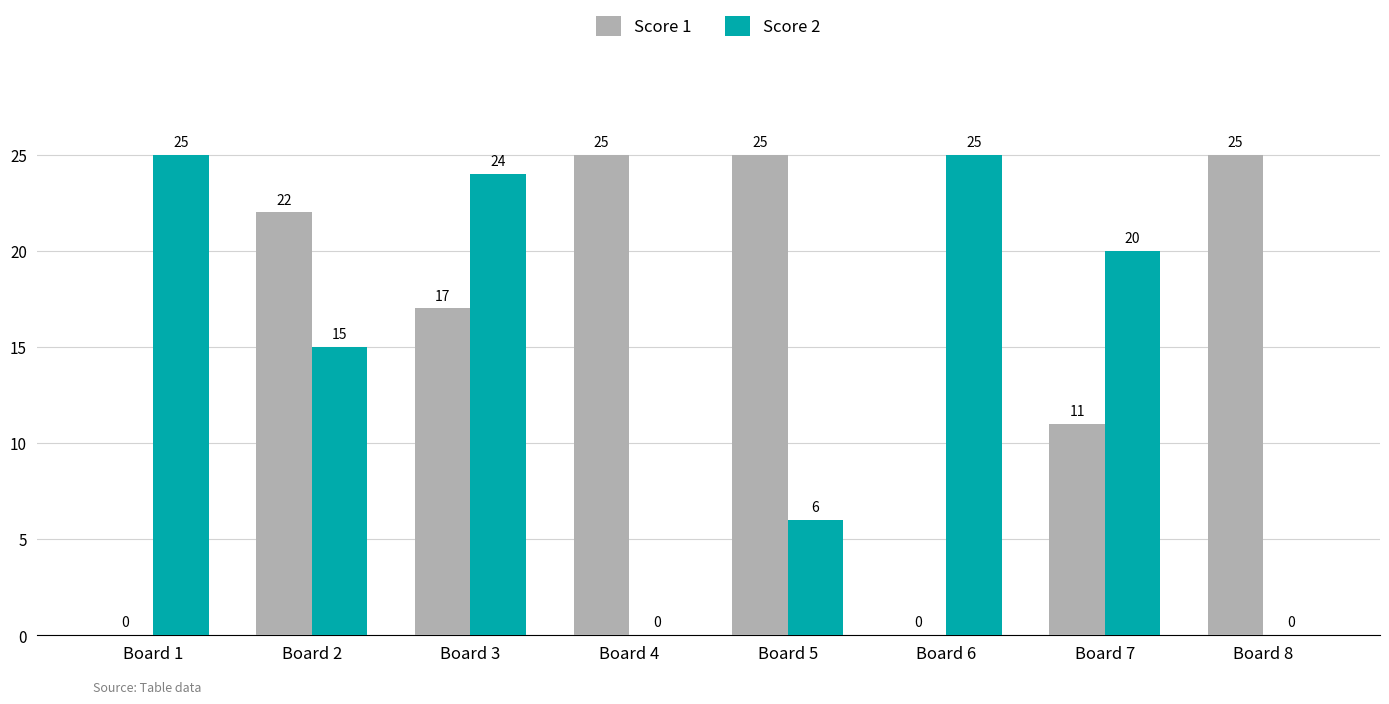

Reading left to right, transcribe all the data shown in this chart.

Score 1: Board 1=0	Board 2=22	Board 3=17	Board 4=25	Board 5=25	Board 6=0	Board 7=11	Board 8=25
Score 2: Board 1=25	Board 2=15	Board 3=24	Board 4=0	Board 5=6	Board 6=25	Board 7=20	Board 8=0